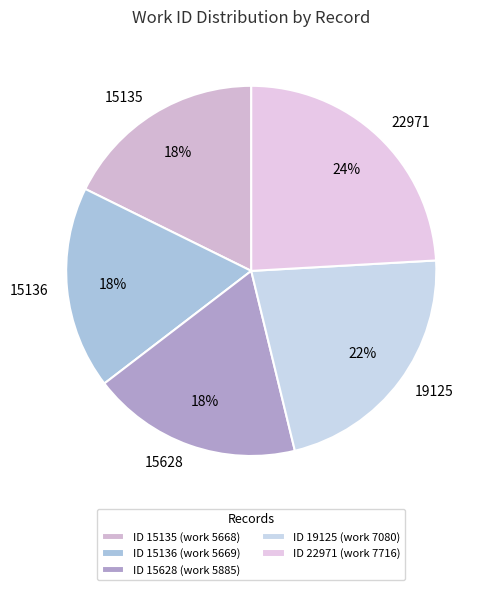

Does 15135 represent more than half of the total?

No